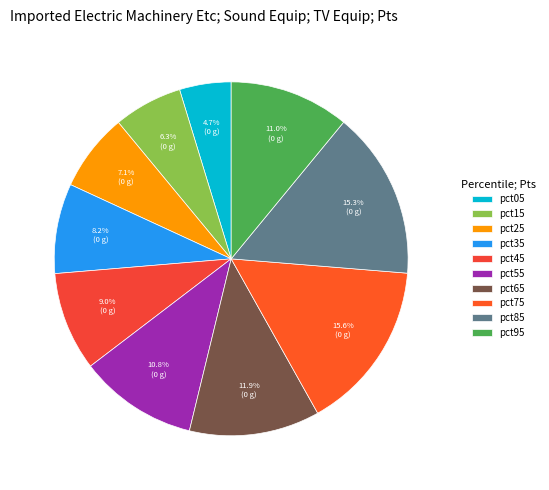

What percentage is the pct15 slice, to the nearest percent?

6%